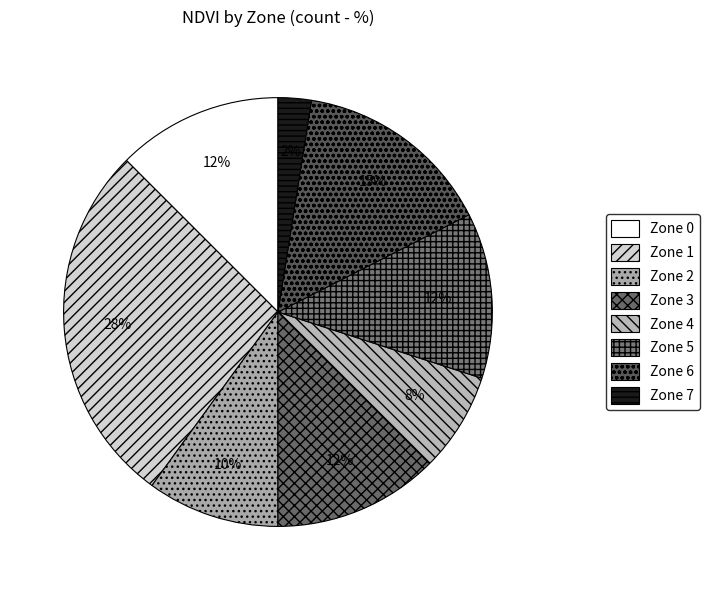

How many slices are in this pie chart?

8